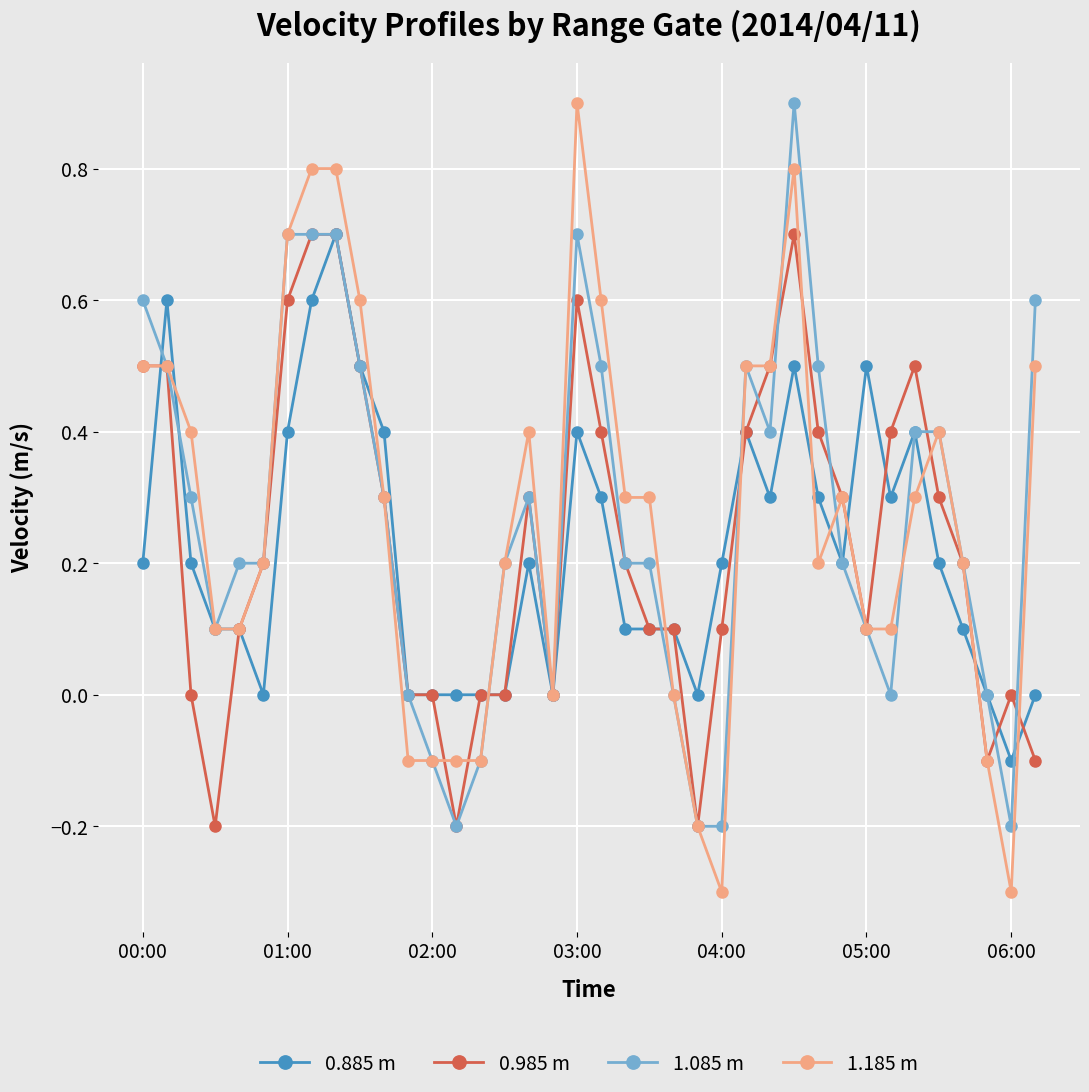

What is the maximum value shown in the chart?

0.9